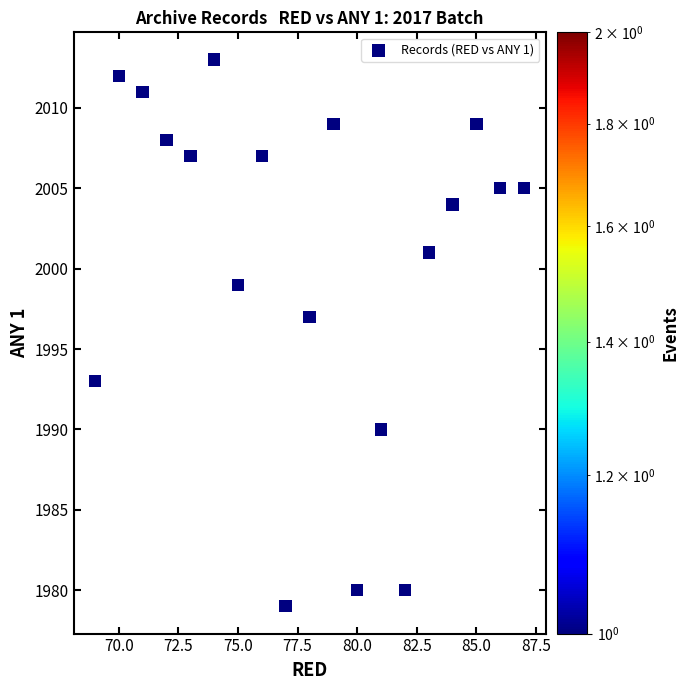

What Y value in the scatter plot is closest to 1996?

1997